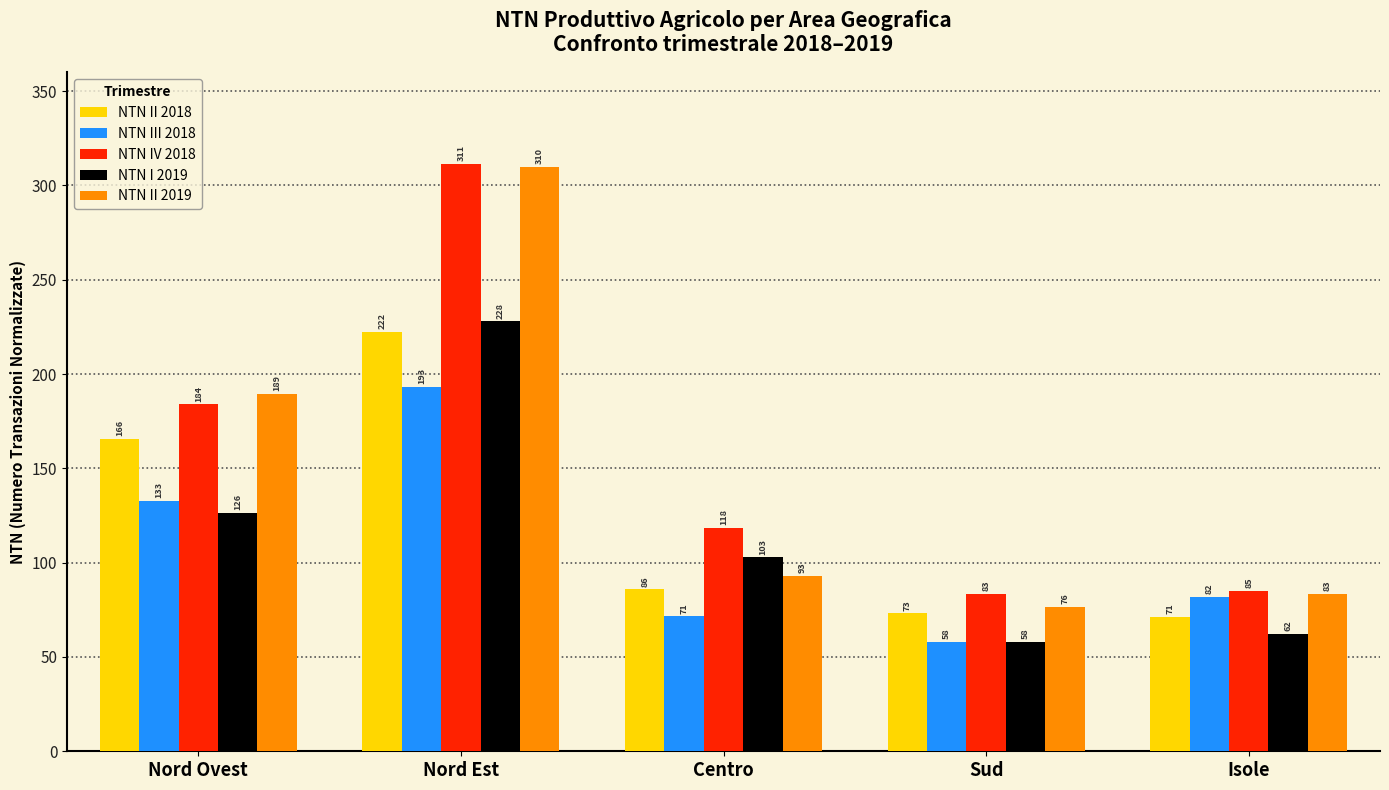

What is the label of the 4th bar from the right?

Nord Est